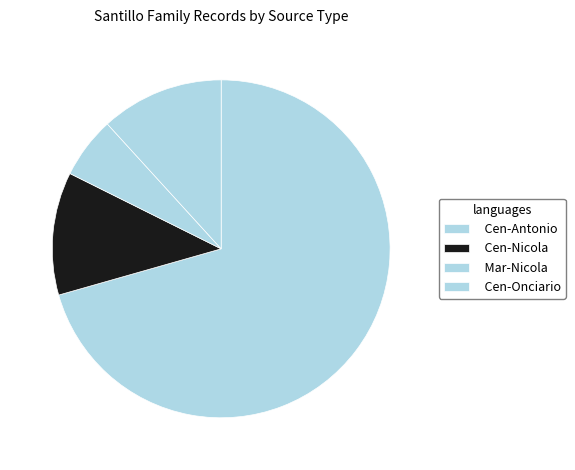

Is there any slice that represents more than half of the pie?

Yes